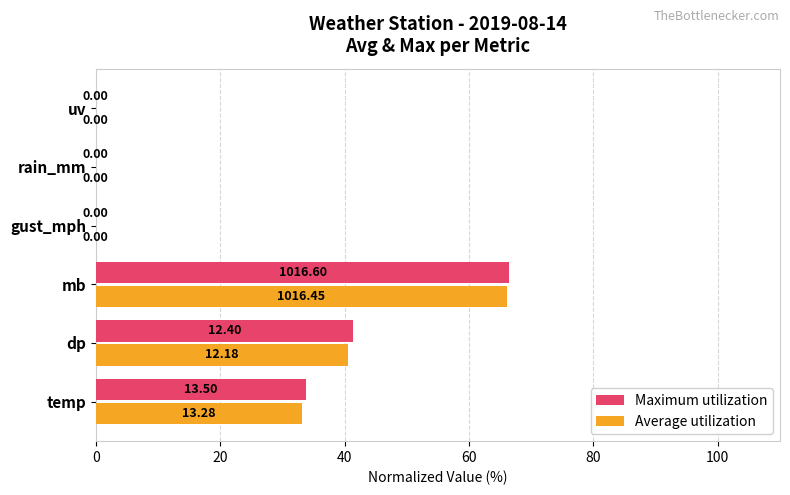

At which label is Maximum utilization closest to 33?

temp